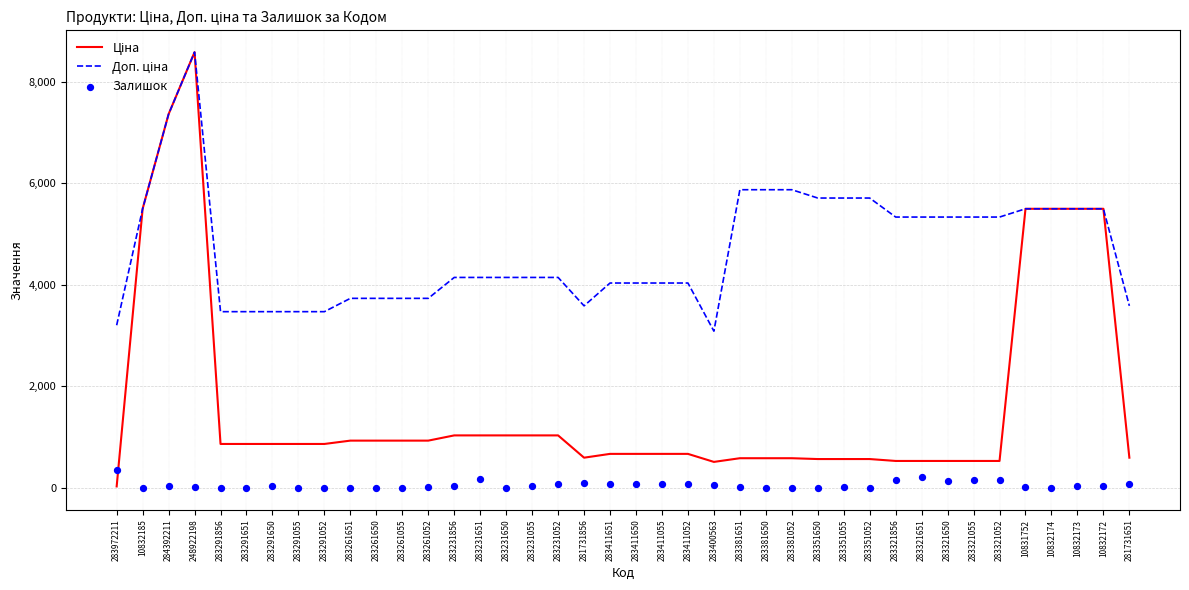

Is the value of Ціна at 283411651 greater than the value of Доп. ціна at 283291055?

No